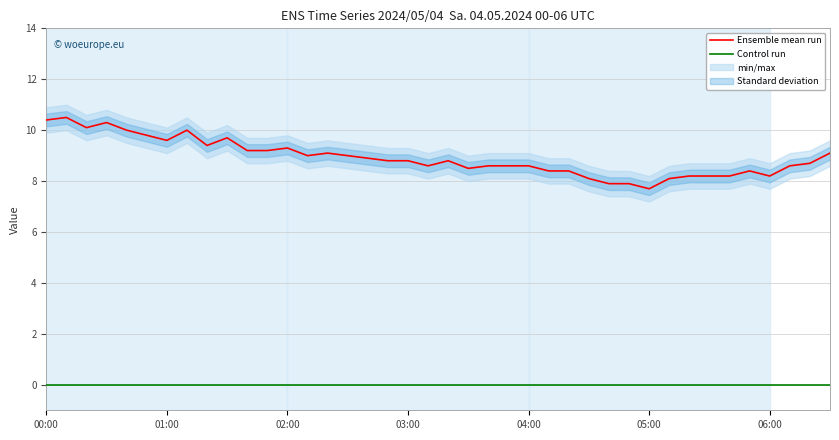

What are all the series names shown in the legend?

Ensemble mean run, Control run